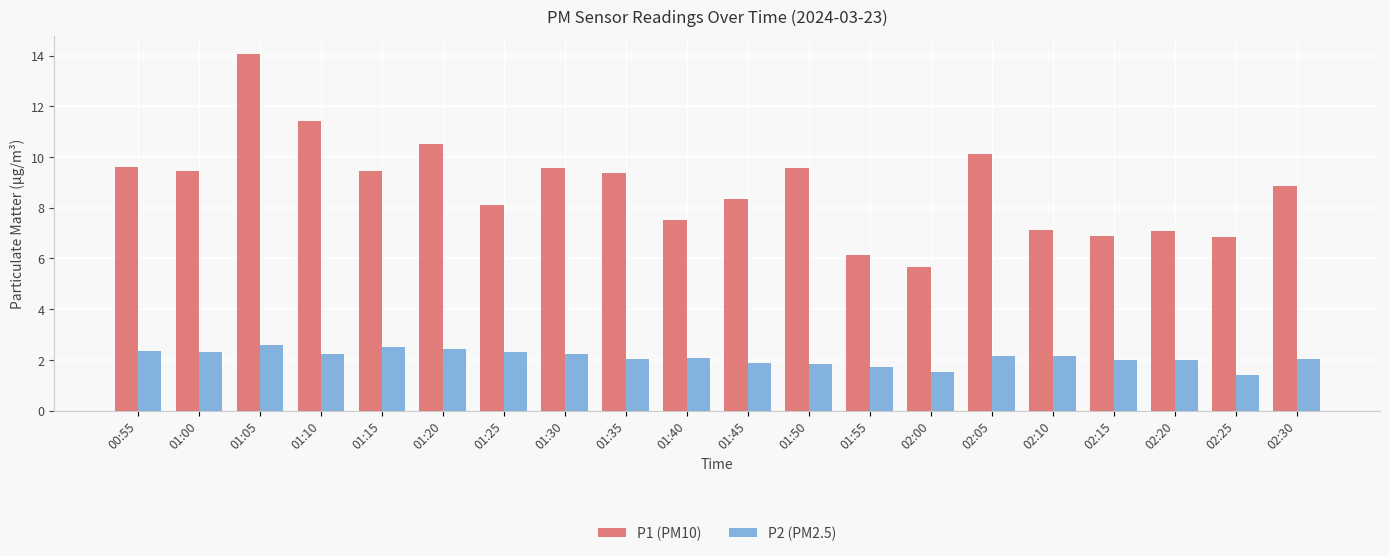

The P2 (PM2.5) series shows 1.8 at 01:50. True or false?

True